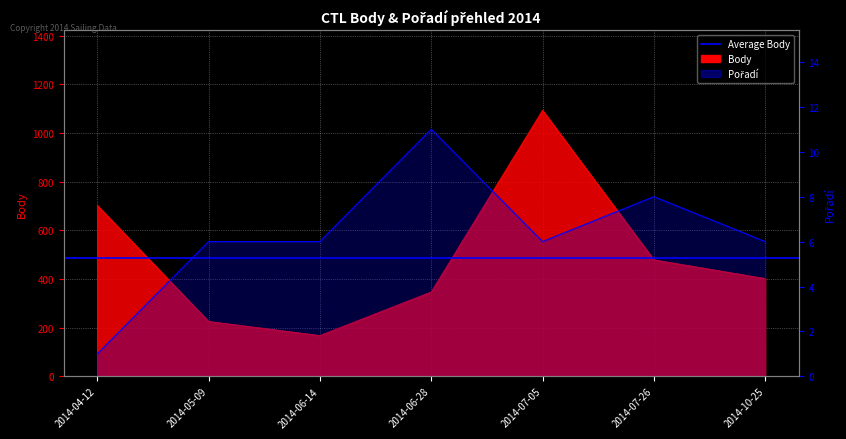

True or false: Body has more than 2 interior local peaks.

False